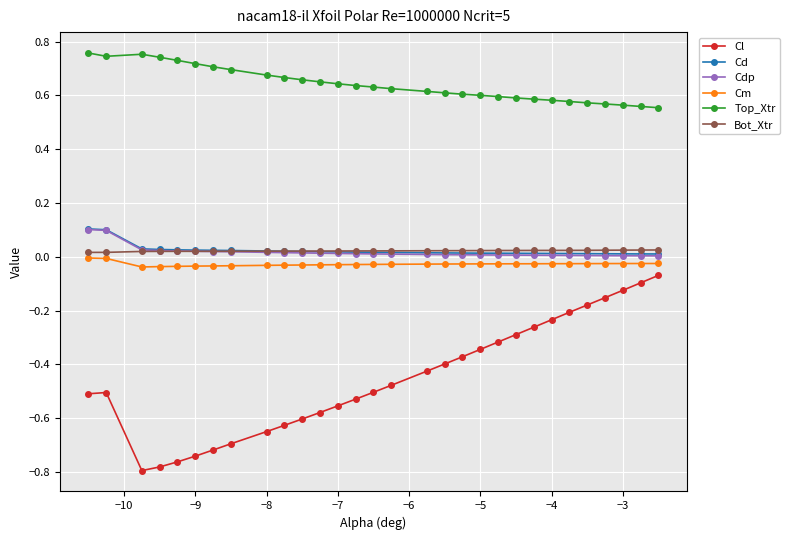

True or false: Cd and Top_Xtr intersect in this chart.

False